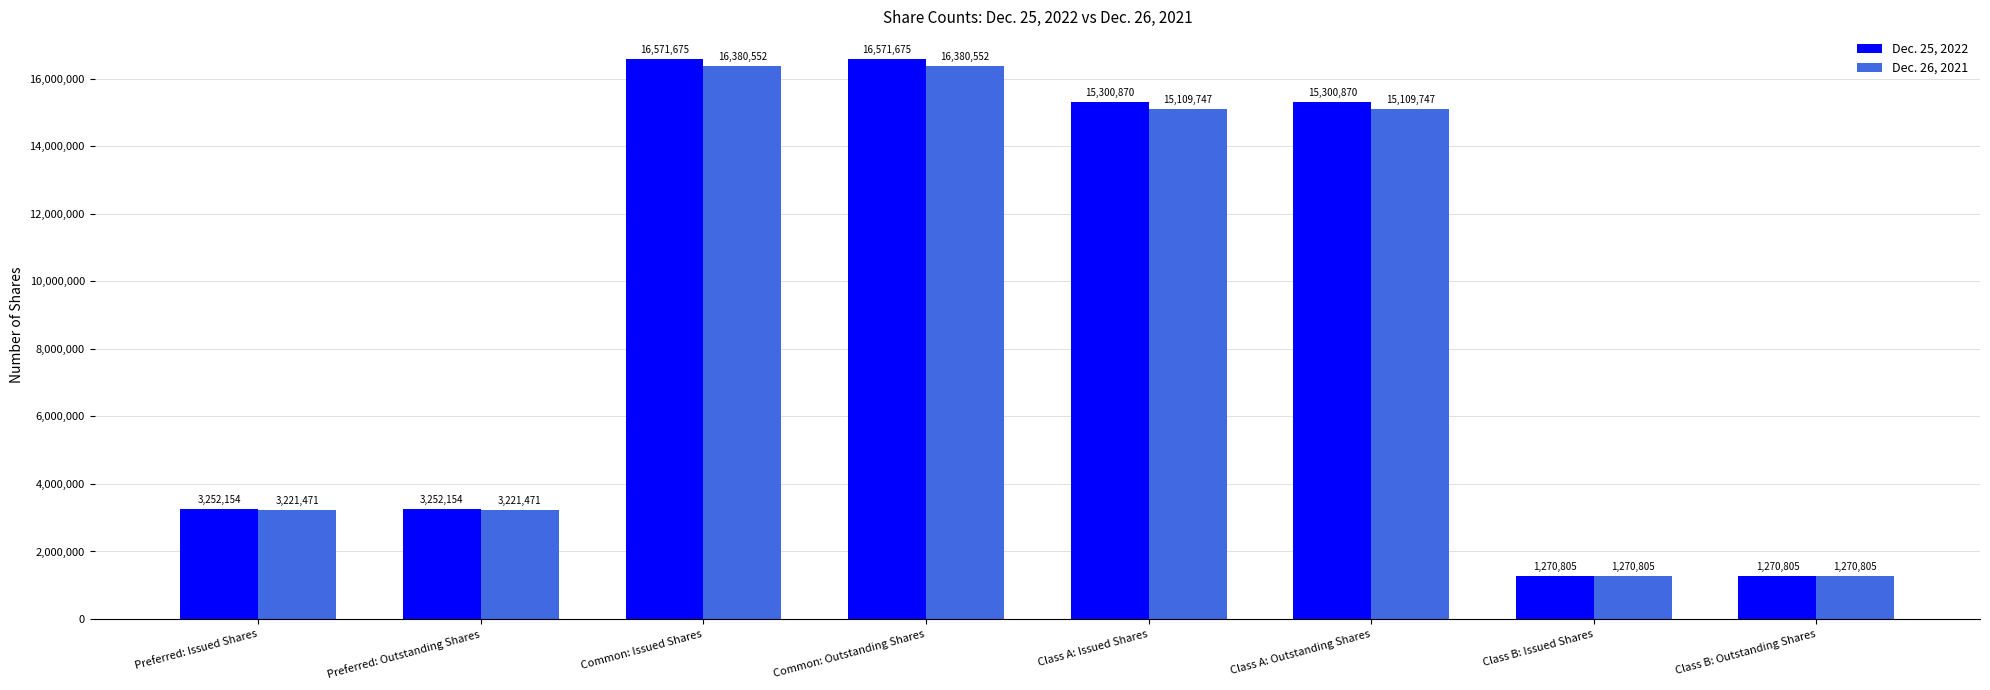

The value of Dec. 26, 2021 at Preferred: Issued Shares is 960368. True or false?

False